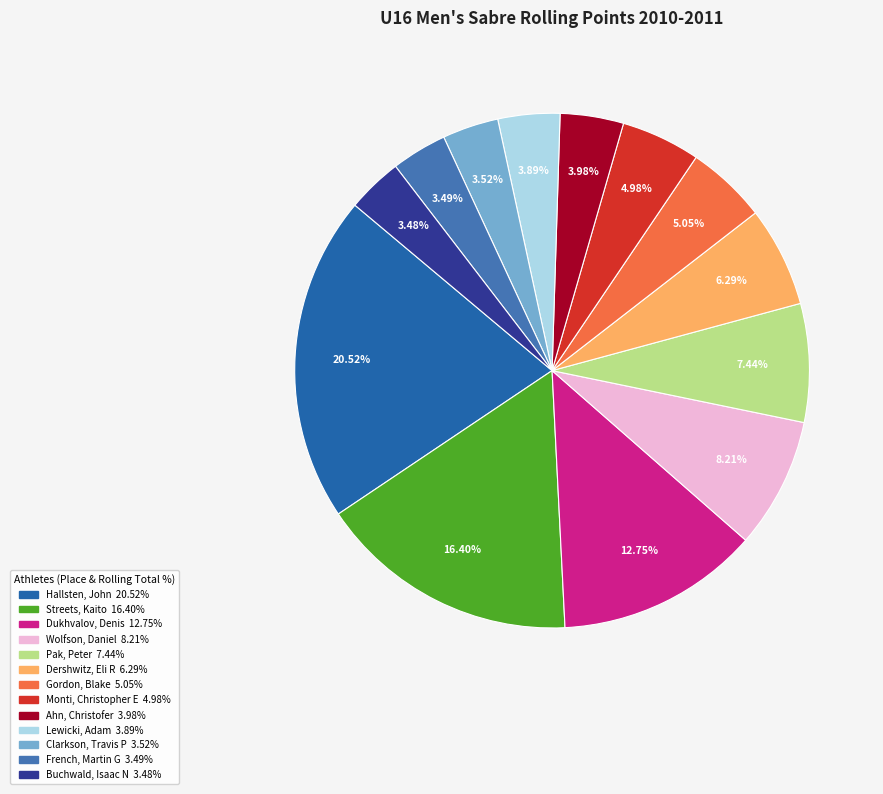

The Buchwald, Isaac N slice represents 3% of the pie. True or false?

True